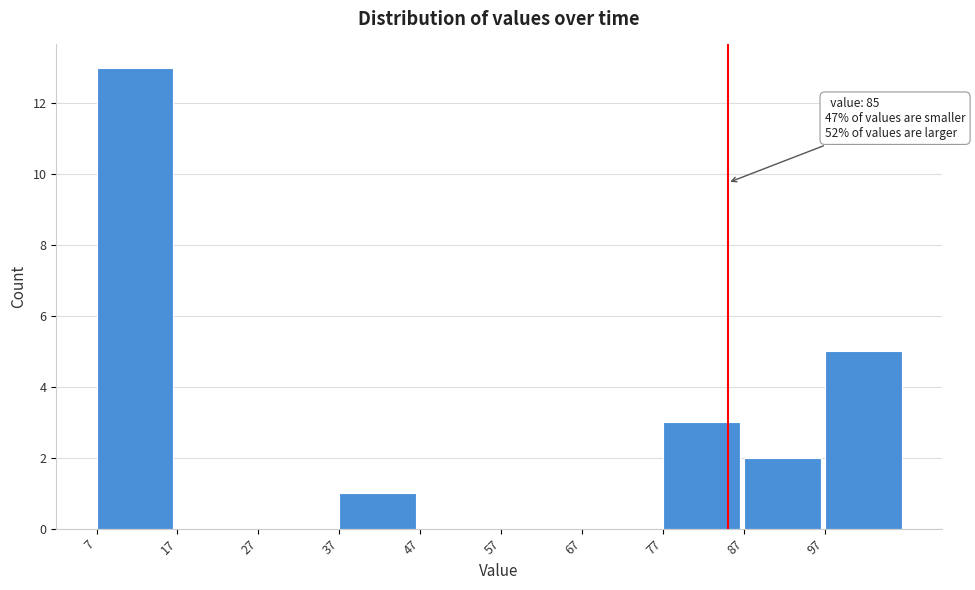

Over which range of the x-axis is the bar tallest?

7 to 17